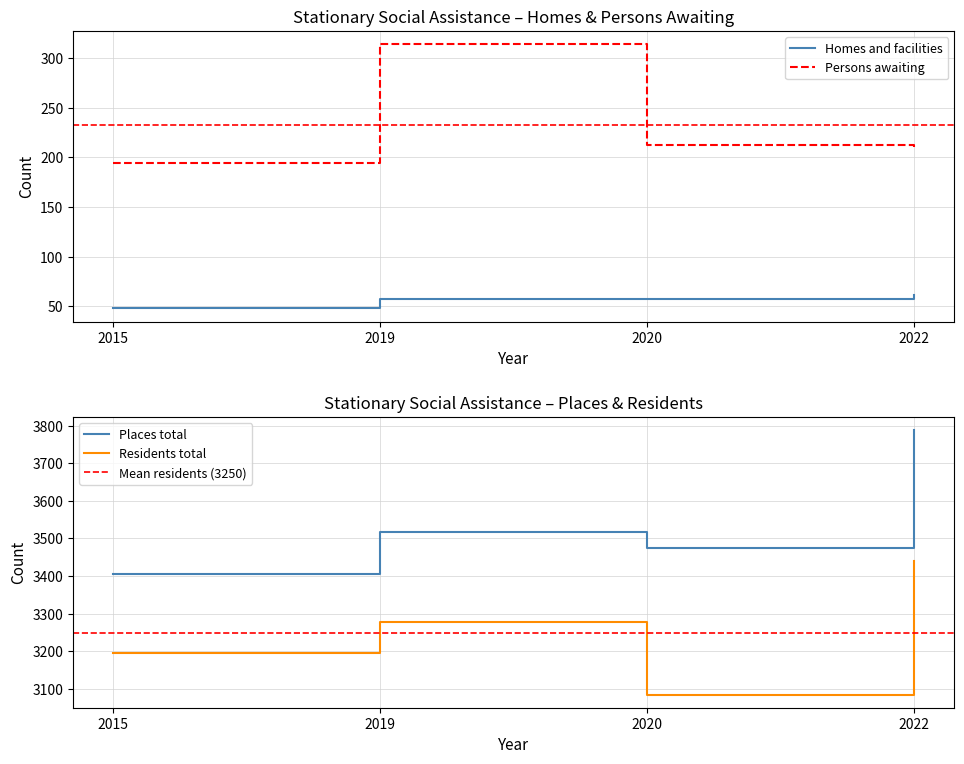

Which series has the largest total across all categories?

Places total